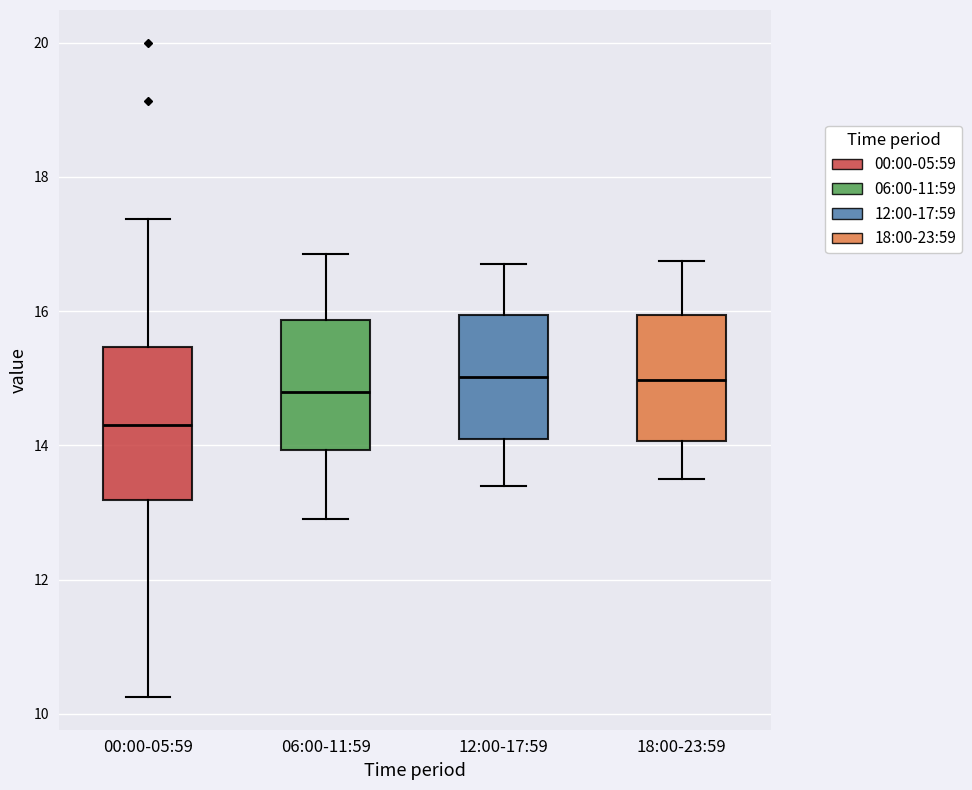

Reading left to right, transcribe this box plot: for each box, give where its median line is, the range the box spans, and where its two whiskers end, as read against the y-axis. The values are not printed on the chart, so give them approximately, as read against the axis.

00:00-05:59: median 14.4, box 13.2 to 15.4, whiskers 10.2 to 17.4
06:00-11:59: median 14.8, box 14.0 to 15.8, whiskers 13.0 to 16.8
12:00-17:59: median 15.0, box 14.2 to 16.0, whiskers 13.4 to 16.8
18:00-23:59: median 15.0, box 14.0 to 16.0, whiskers 13.6 to 16.8